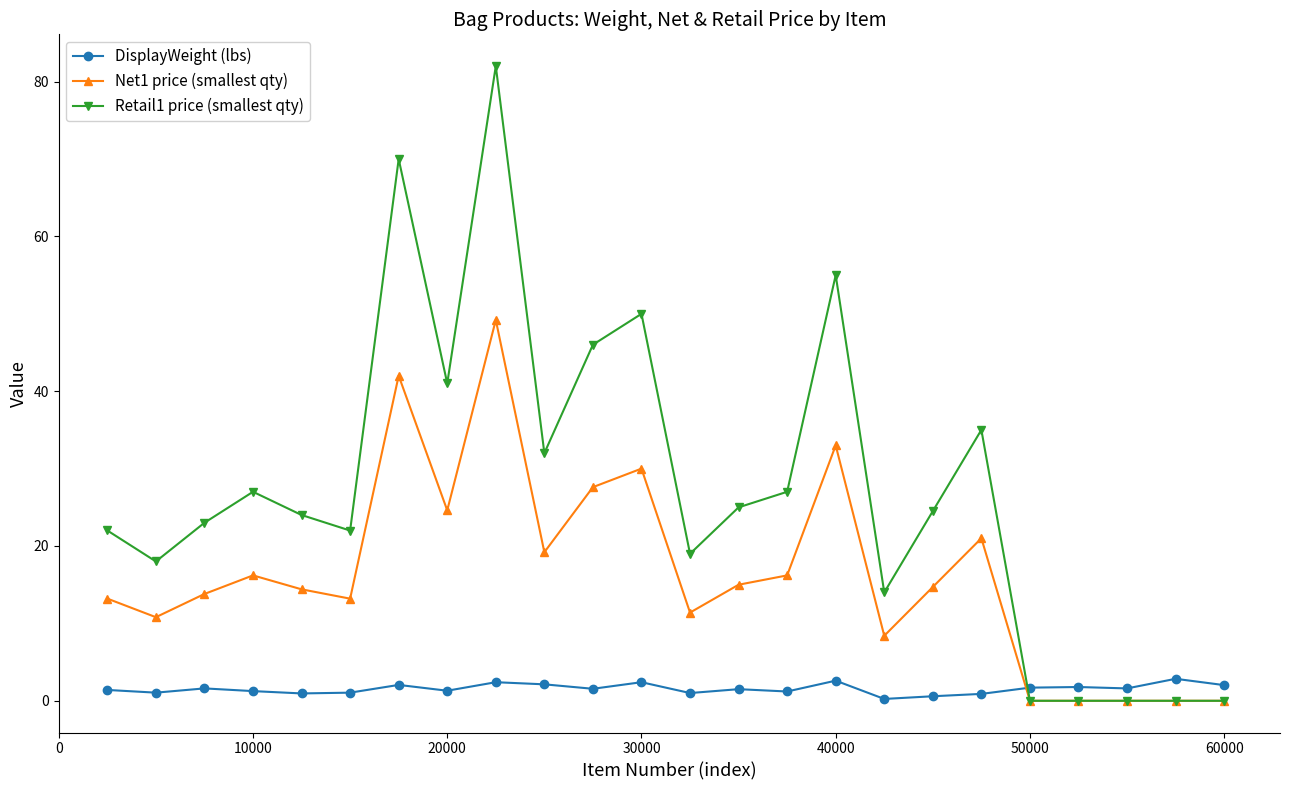

Which series has the widest spread of values?

Retail1 price (smallest qty)